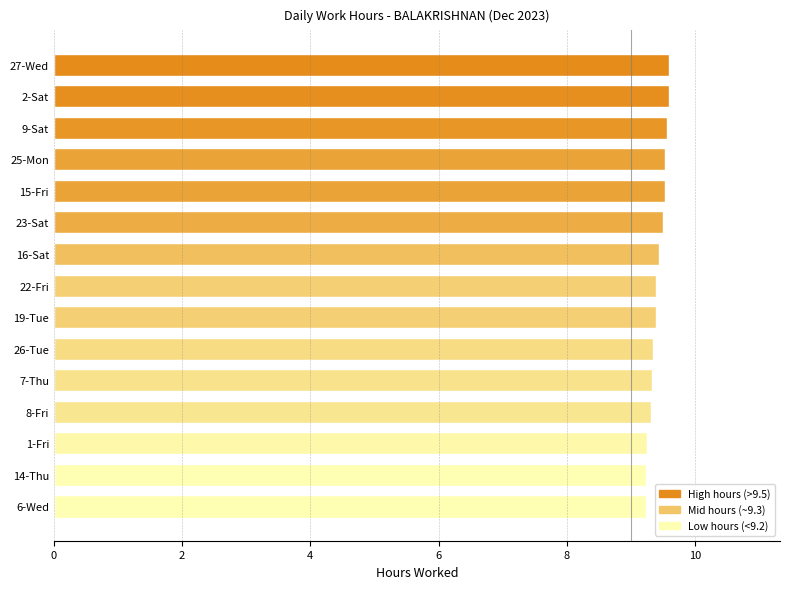

Approximately how many times larger is the value at 1-Fri compared to 15-Fri?

1.0